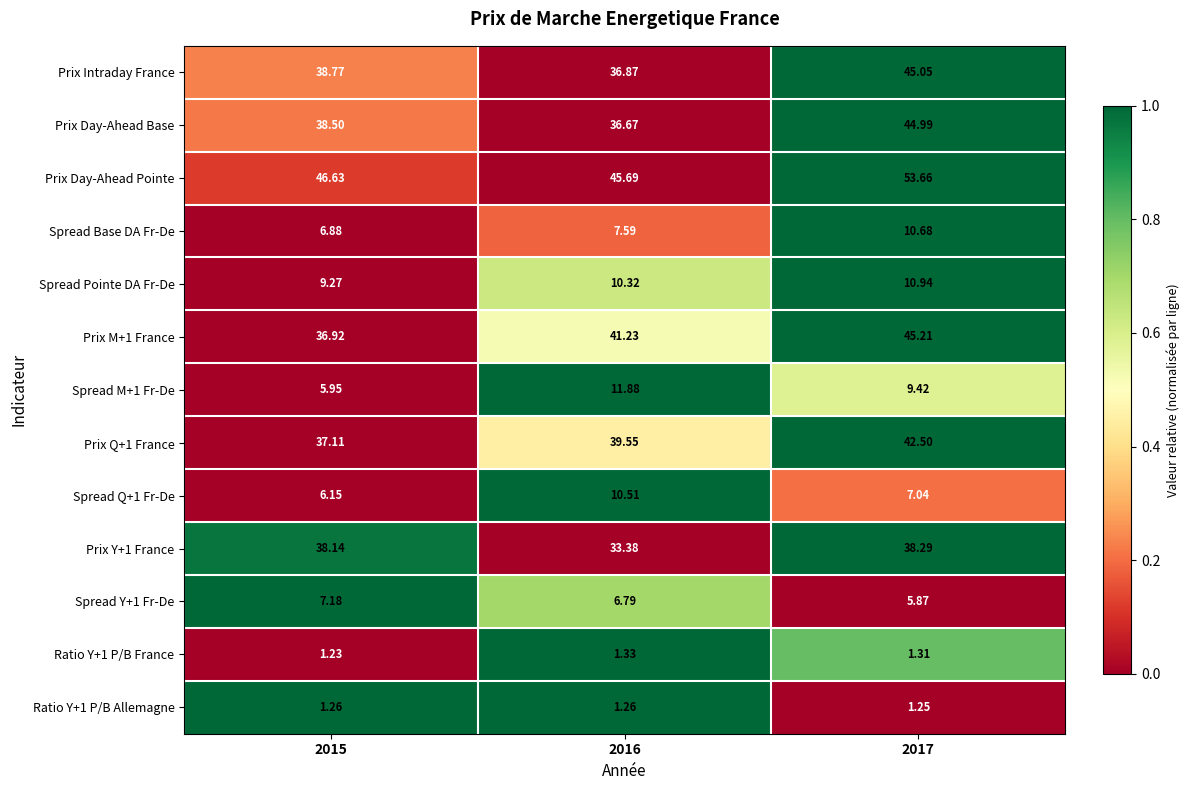

Which series has the largest total across all categories?

Prix Day-Ahead Pointe